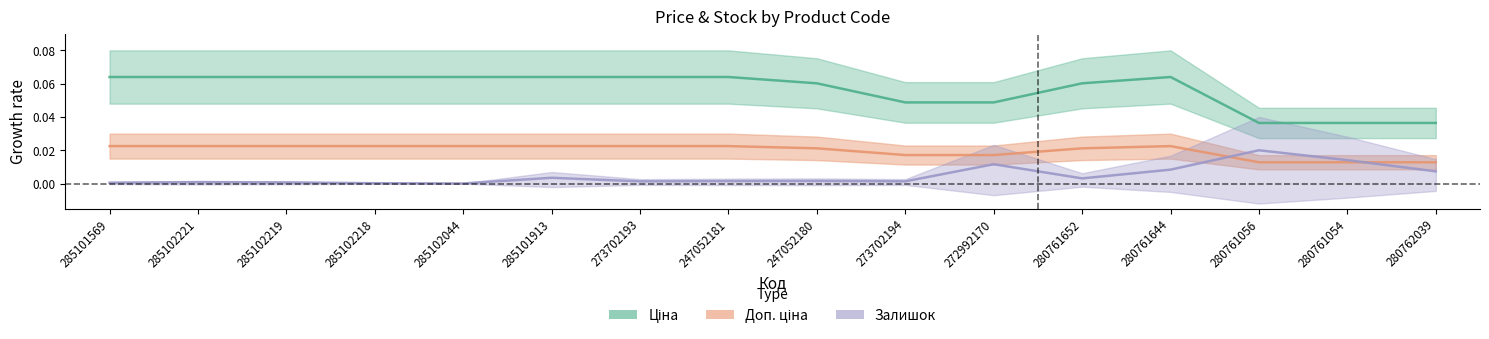

Reading left to right, what are all the values shown in this chart?

Ціна: 285101569=0.1	285102221=0.1	285102219=0.1	285102218=0.1	285102044=0.1	285101913=0.1	273702193=0.1	247052181=0.1	247052180=0.1	273702194=0.0	272992170=0.0	280761652=0.1	280761644=0.1	280761056=0.0	280761054=0.0	280762039=0.0
Доп. ціна: 285101569=0.0	285102221=0.0	285102219=0.0	285102218=0.0	285102044=0.0	285101913=0.0	273702193=0.0	247052181=0.0	247052180=0.0	273702194=0.0	272992170=0.0	280761652=0.0	280761644=0.0	280761056=0.0	280761054=0.0	280762039=0.0
Залишок: 285101569=0.0	285102221=0.0	285102219=0.0	285102218=0.0	285102044=0.0	285101913=0.0	273702193=0.0	247052181=0.0	247052180=0.0	273702194=0.0	272992170=0.0	280761652=0.0	280761644=0.0	280761056=0.0	280761054=0.0	280762039=0.0